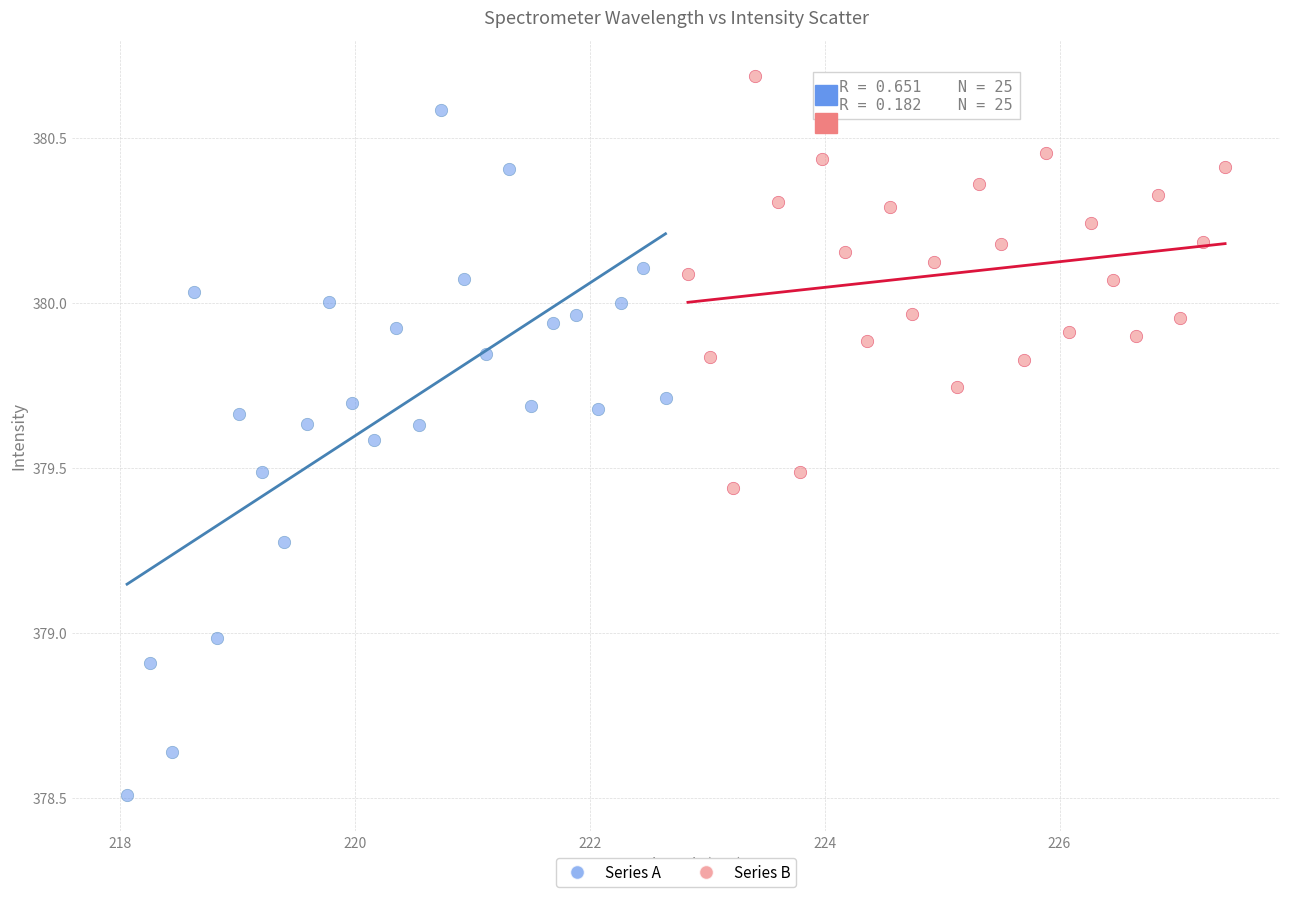

Which series has the largest Y range (max minus min)?

Series A